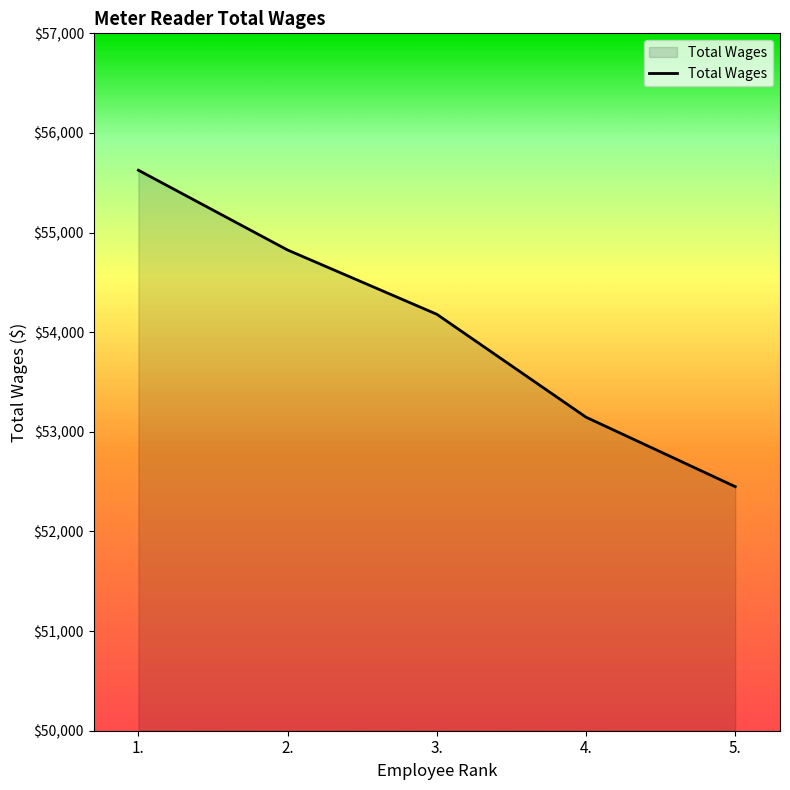

What position from the right is 2.?

4